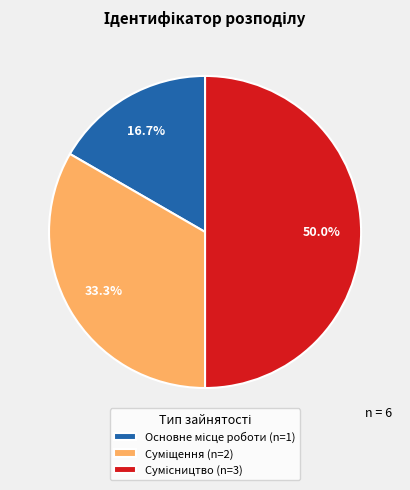

Is there a majority slice in this chart?

No